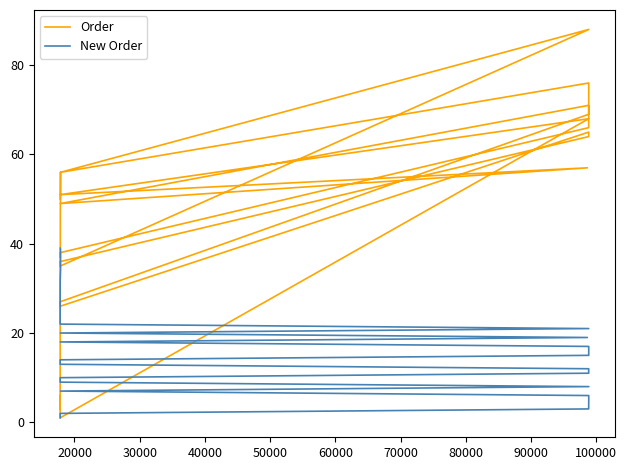

What are all the series names shown in the legend?

Order, New Order